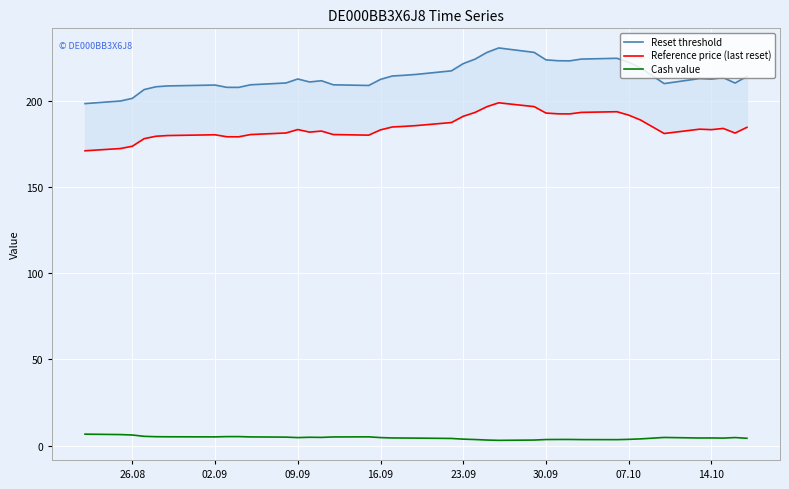

True or false: Reset threshold and Cash value cross at least once.

False